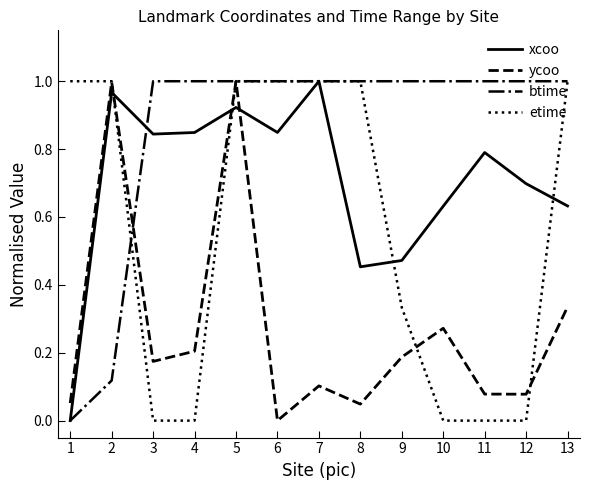

Count the number of categories in the chart.

13